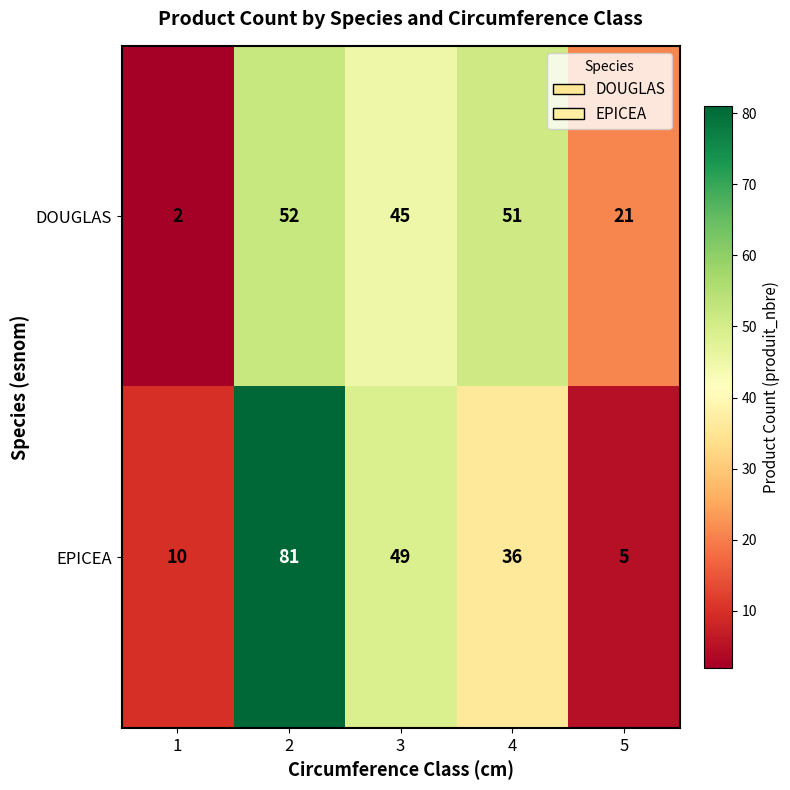

Which series has the largest total across all categories?

EPICEA